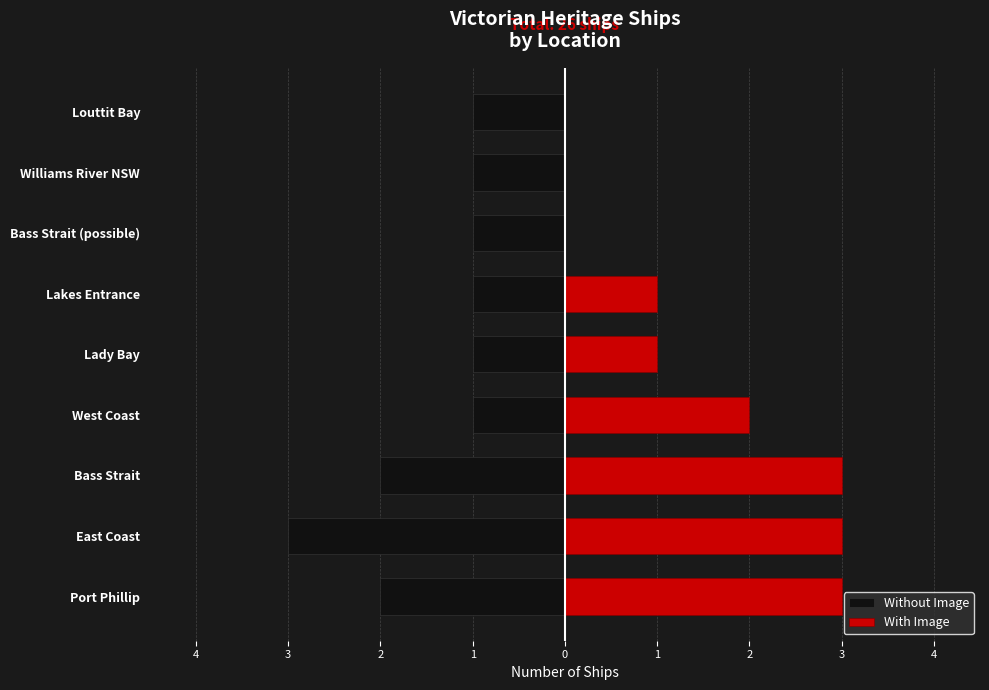

Reading left to right, extract all data points from this chart.

Without Image: -2	-3	-2	-1	-1	-1	-1	-1	-1
With Image: 3	3	3	2	1	1	0	0	0